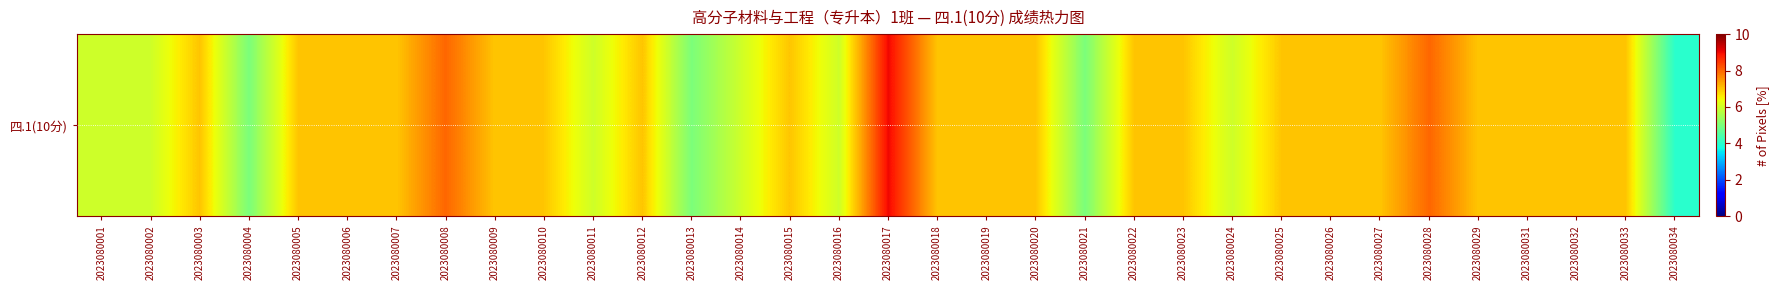

Reading left to right, transcribe all the data shown in this chart.

6	6	7	5	7	7	7	8	7	7	6	7	5	6	7	6	9	7	7	7	5	7	7	6	7	7	7	8	7	7	7	7	4